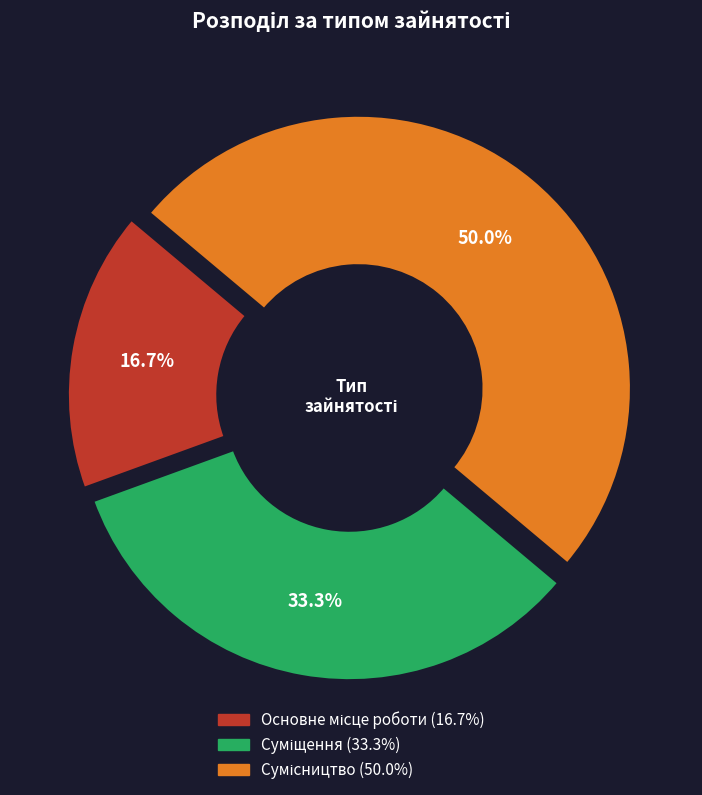

How many slices are in this pie chart?

3